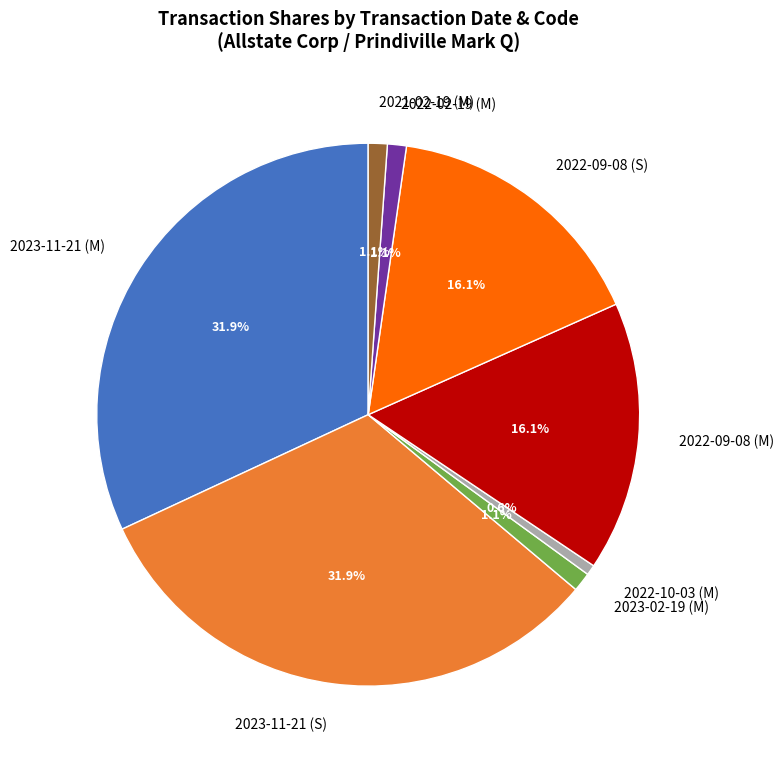

The 2023-11-21 (S) slice represents 40% of the pie. True or false?

False